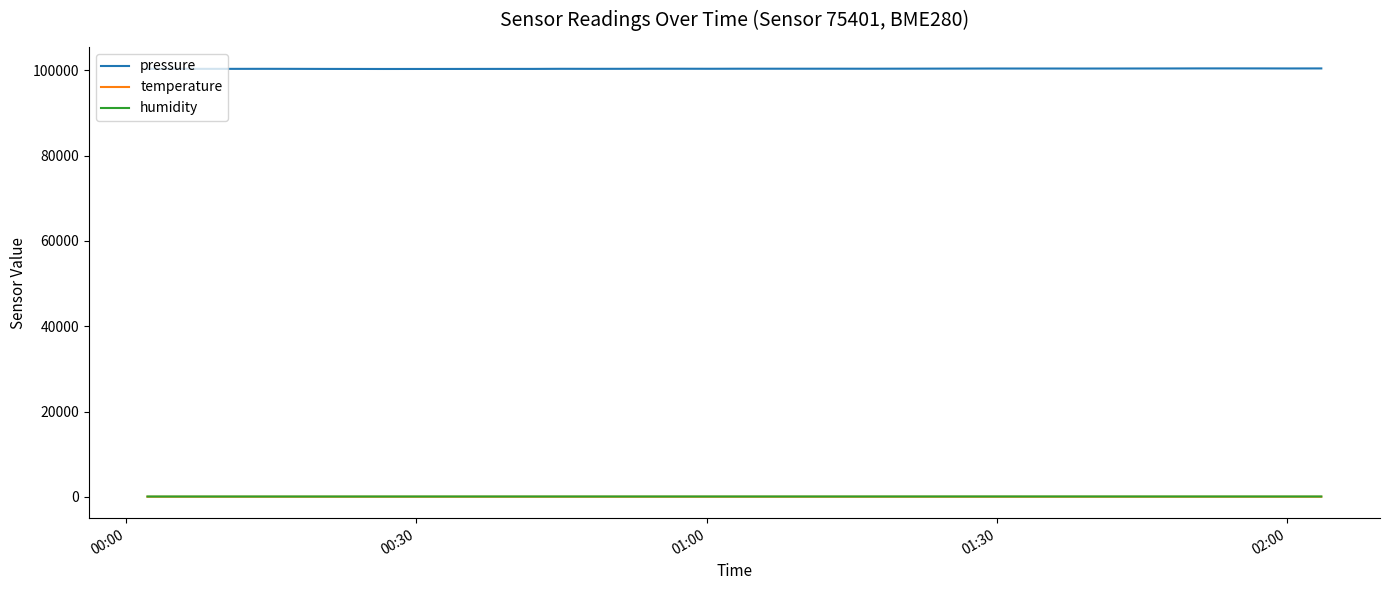

How many categories are shown in the chart?

40